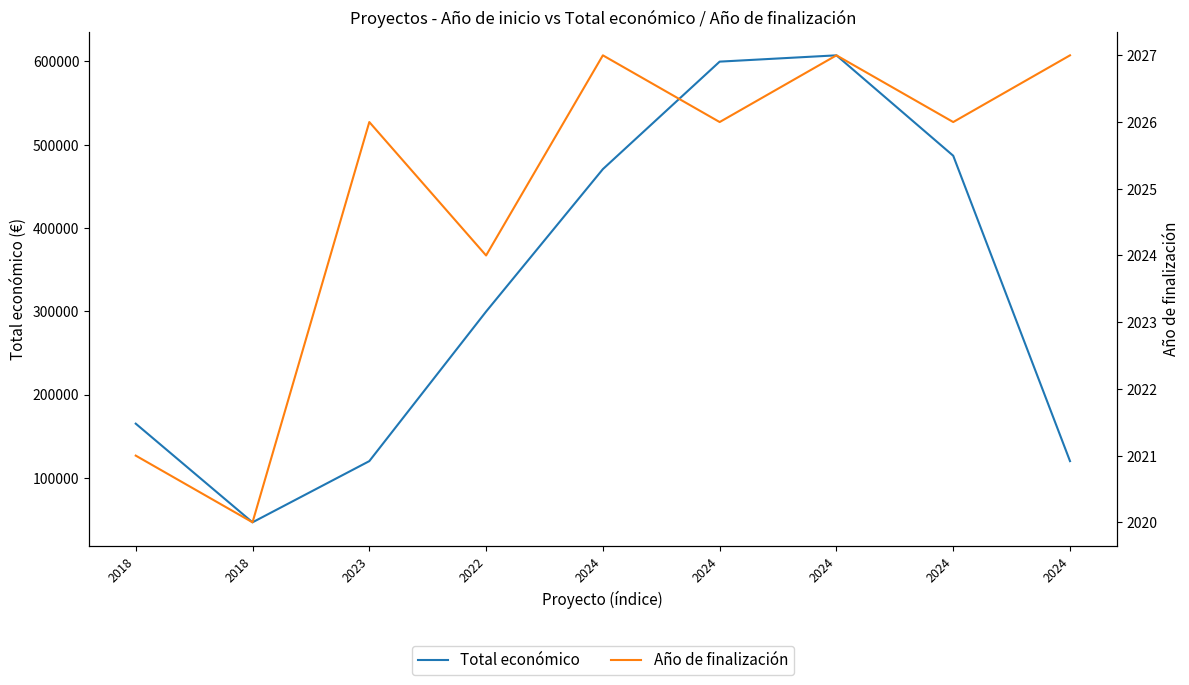

Is this an area chart (filled region under the line)?

No